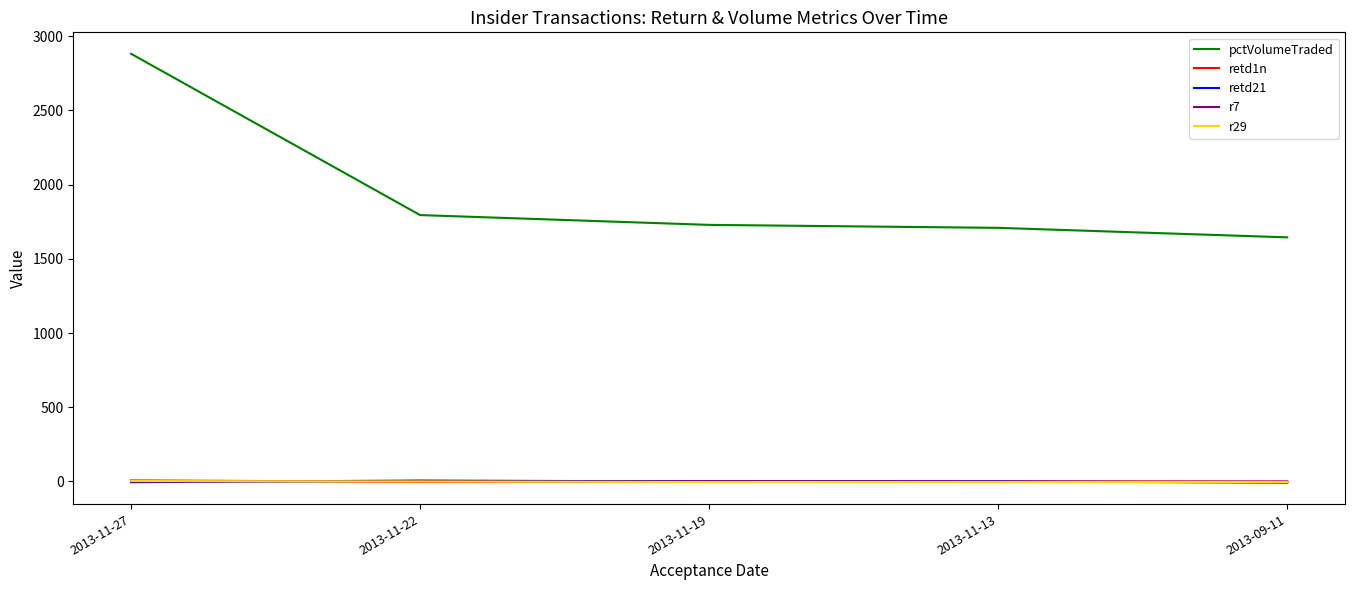

Between 2013-11-27 and 2013-11-13, which series saw the biggest shift?

pctVolumeTraded